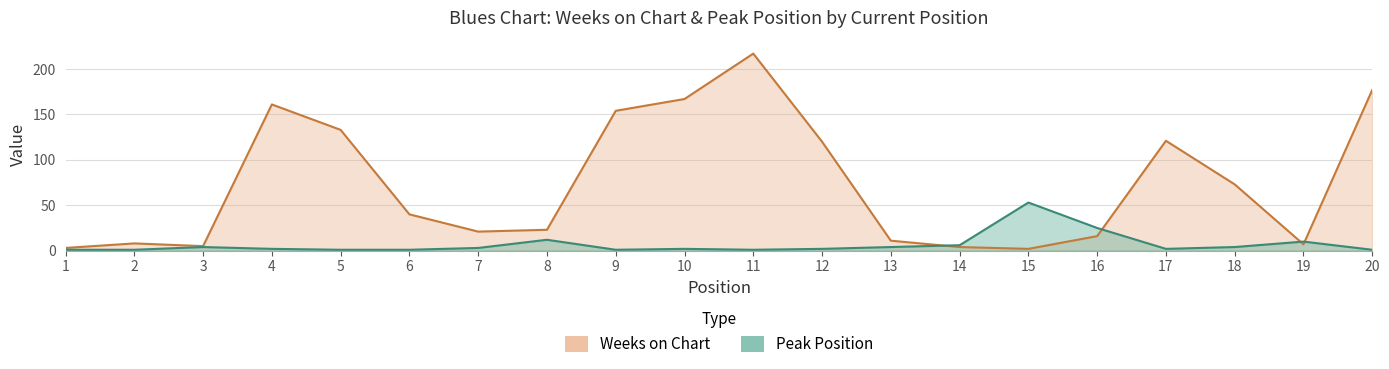

Which series changed the most between 12 and 16?

Weeks on Chart